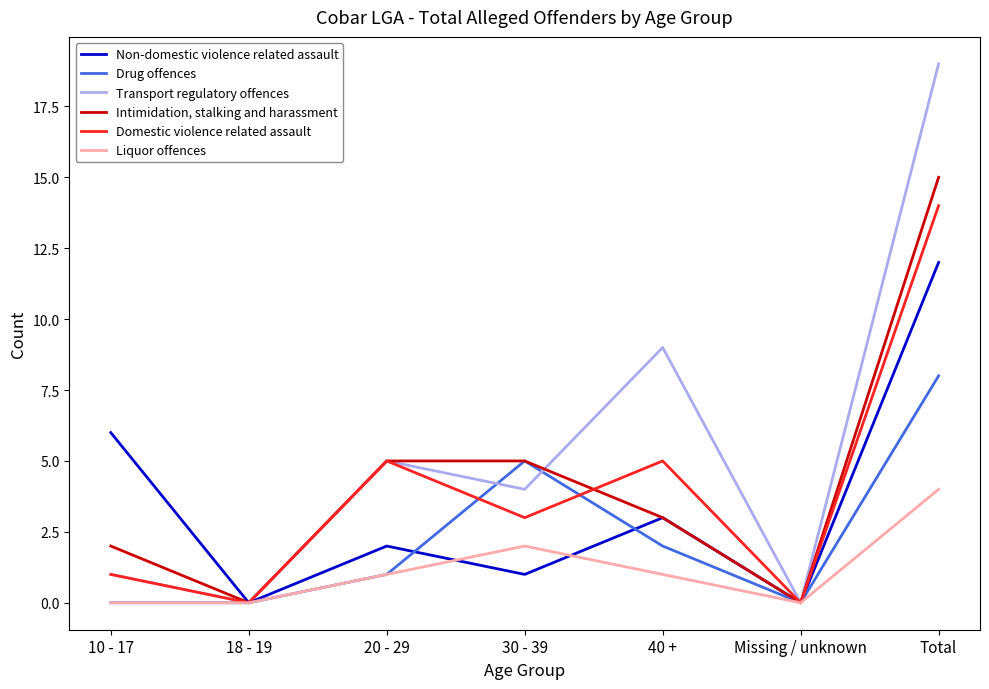

Which series has the largest total across all categories?

Transport regulatory offences